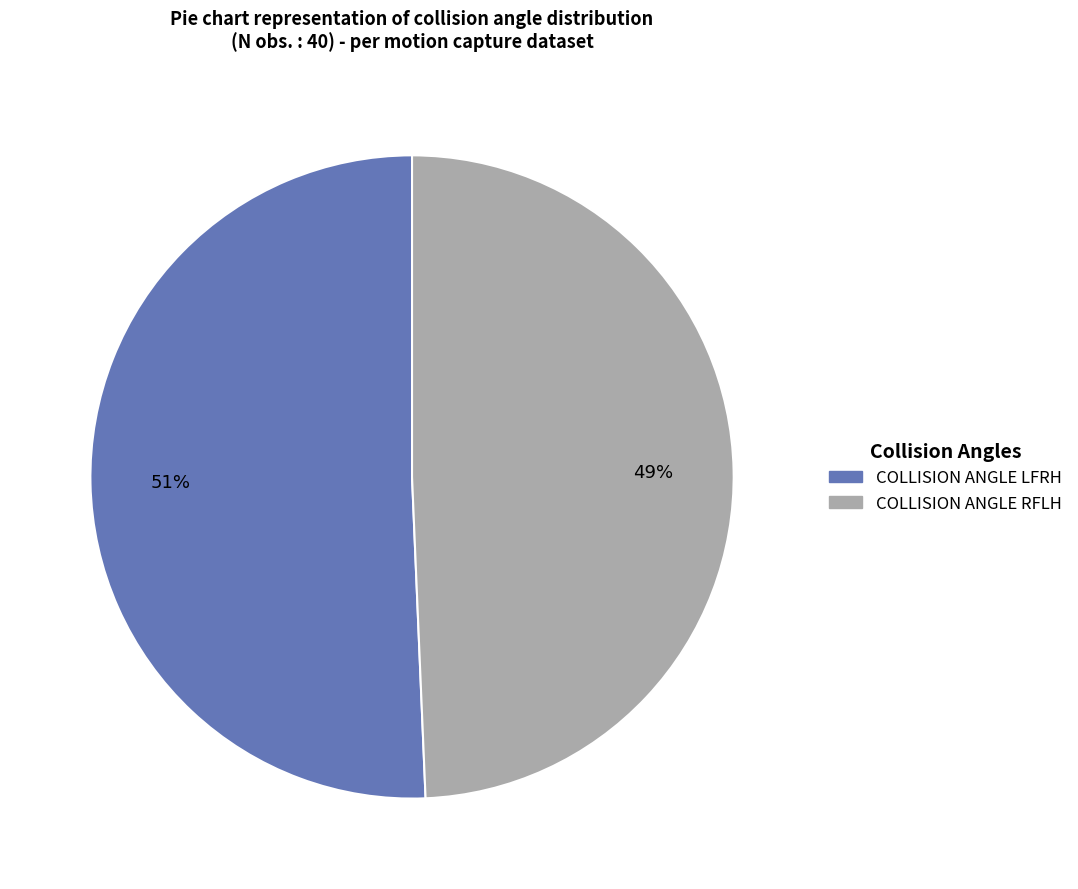

The COLLISION ANGLE LFRH slice represents 42% of the pie. True or false?

False